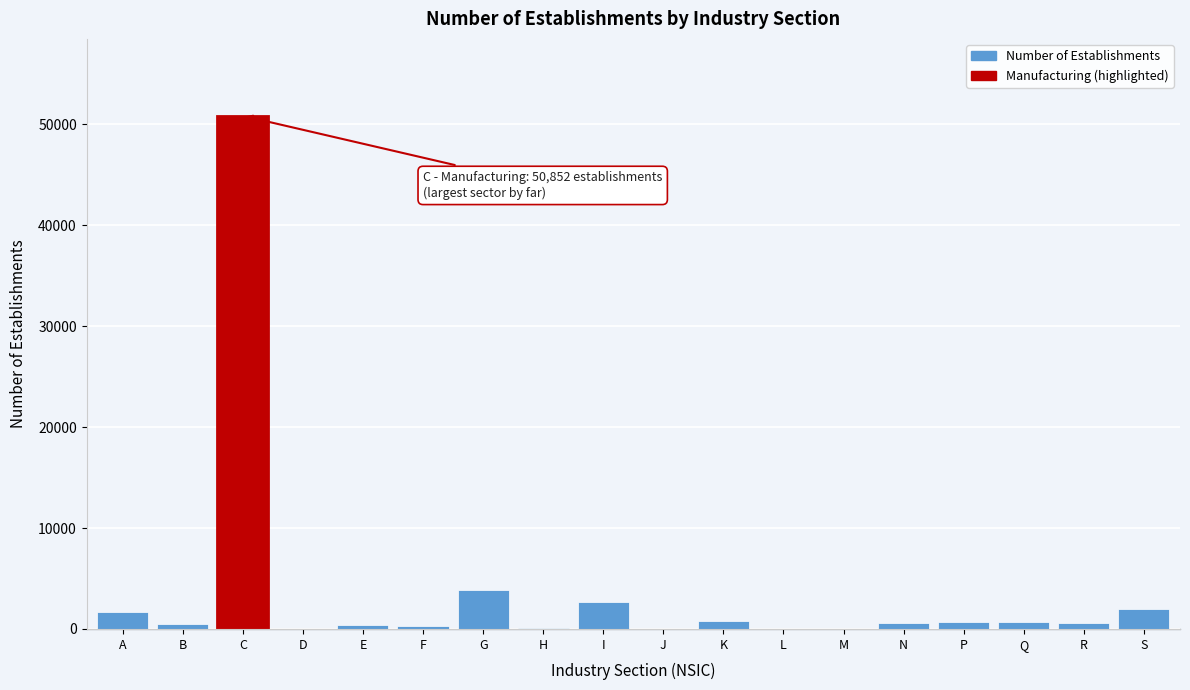

Where is the data nearest to the value 25426?

G